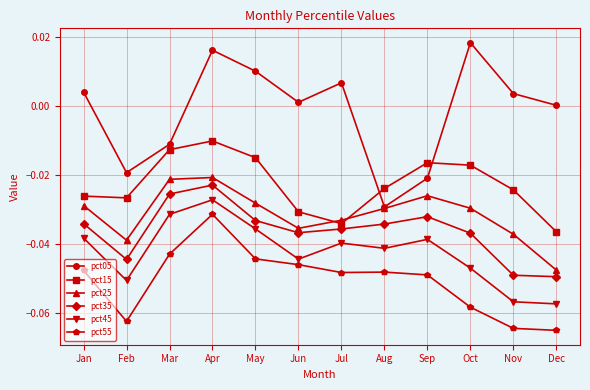

True or false: pct25 and pct45 cross at least once.

False